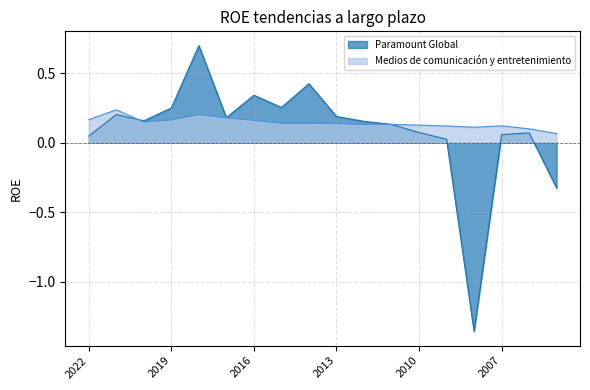

The Medios de comunicación y entretenimiento series shows 0.2 at 2018. True or false?

True